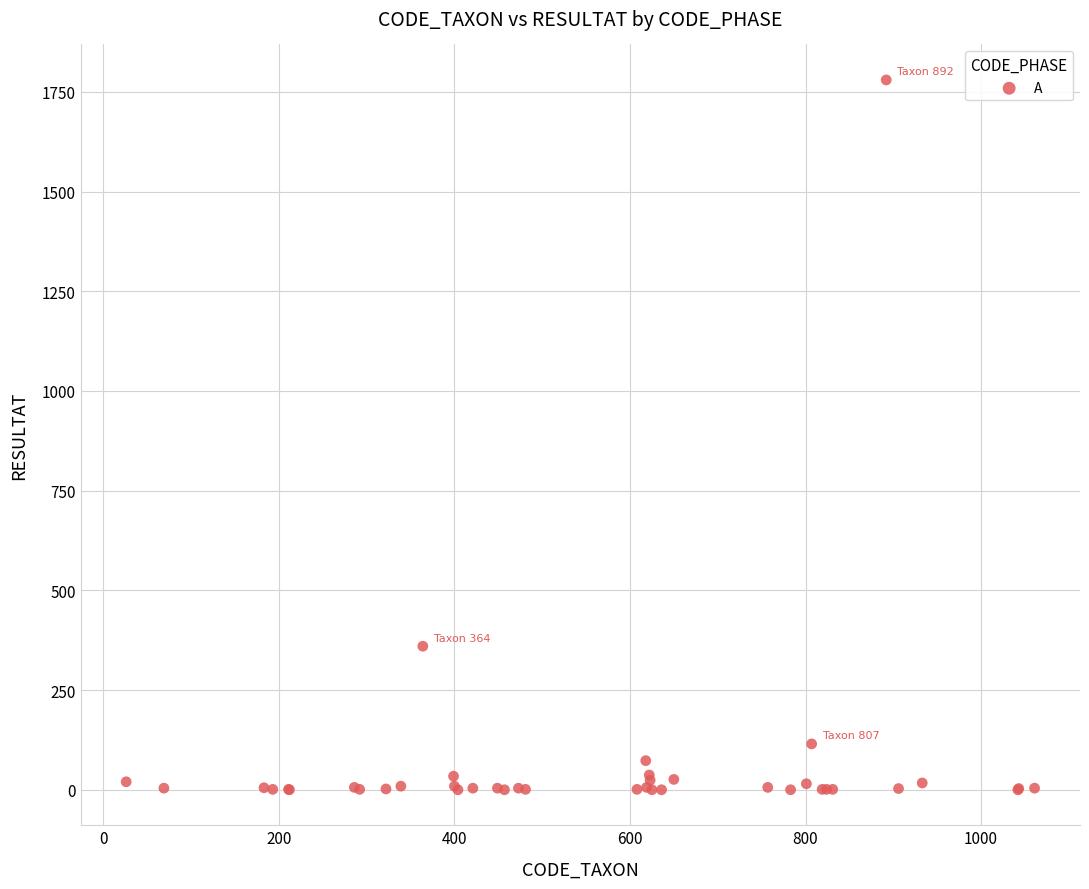

What Y value in the scatter plot is closest to 890?

360